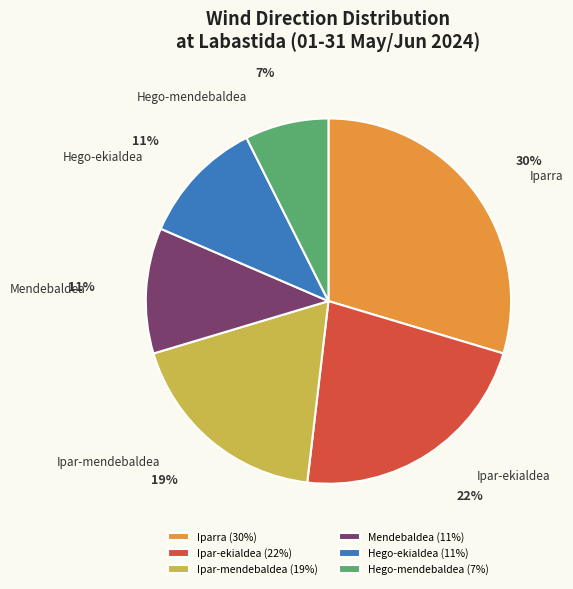

To the nearest percent, what is the difference between the Mendebaldea and Hego-mendebaldea slice percentages?

4%